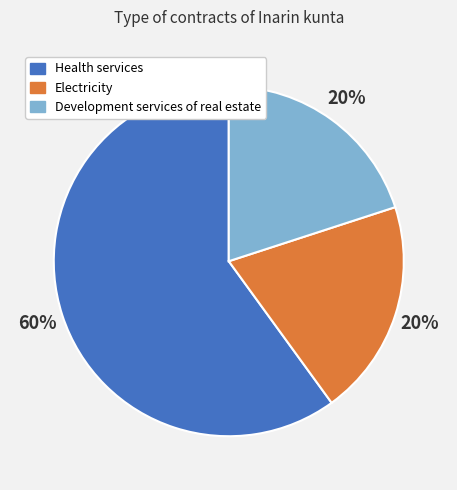

To the nearest percent, what is the difference between the largest and smallest slice percentages?

40%